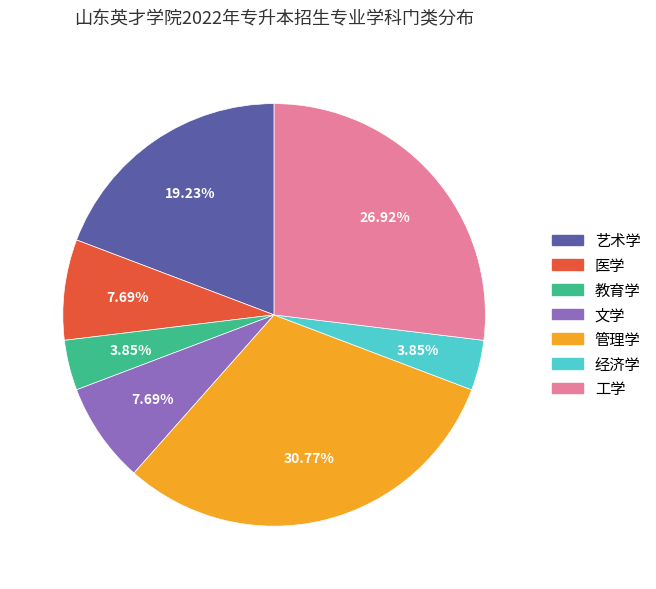

To the nearest percent, what is the difference between the largest and smallest slice percentages?

27%